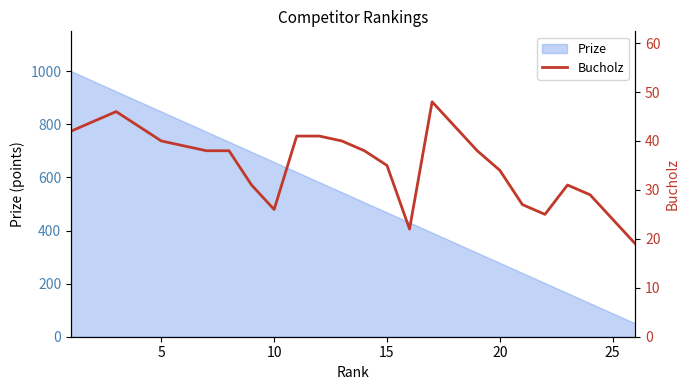

Is it true that Prize equals 88 at 25?

True